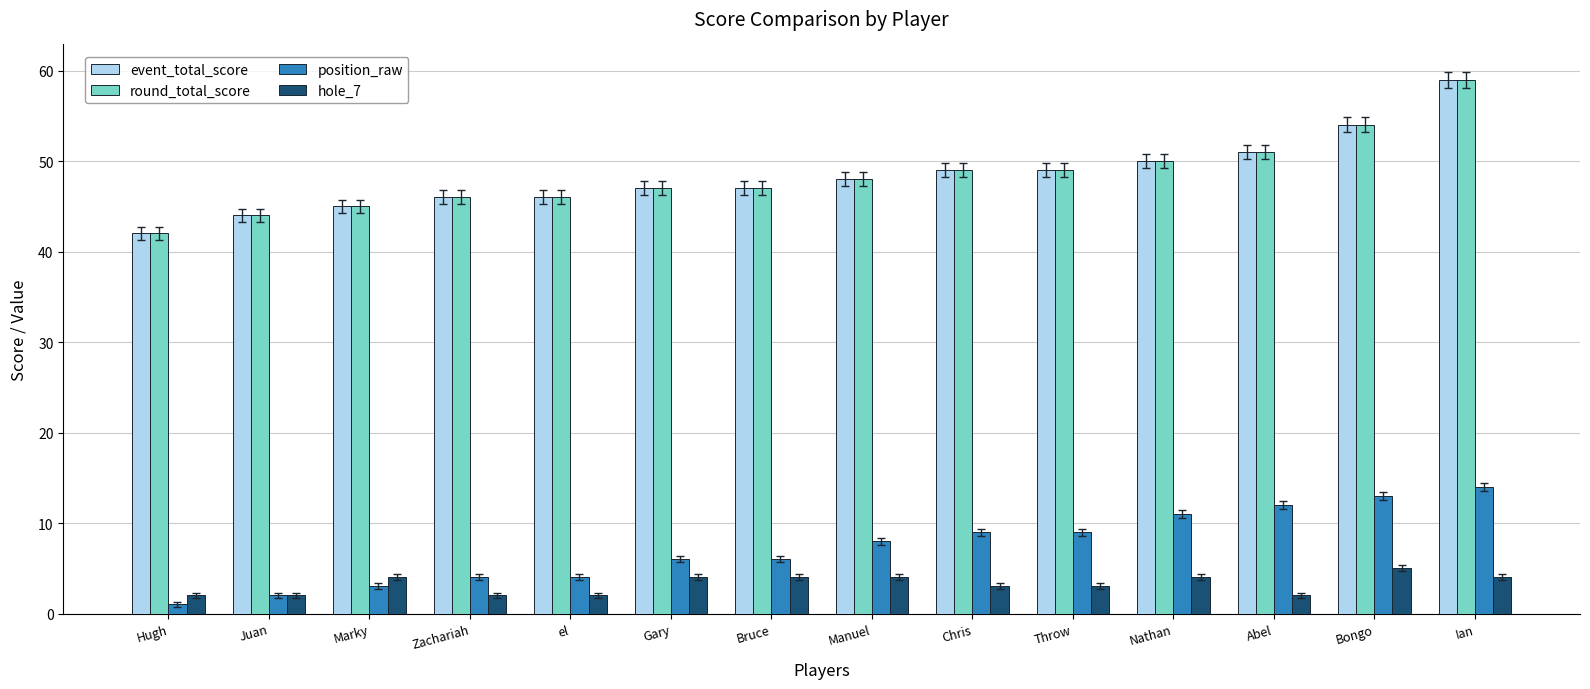

What is the sum of the position_raw values at Marky and Nathan?

14